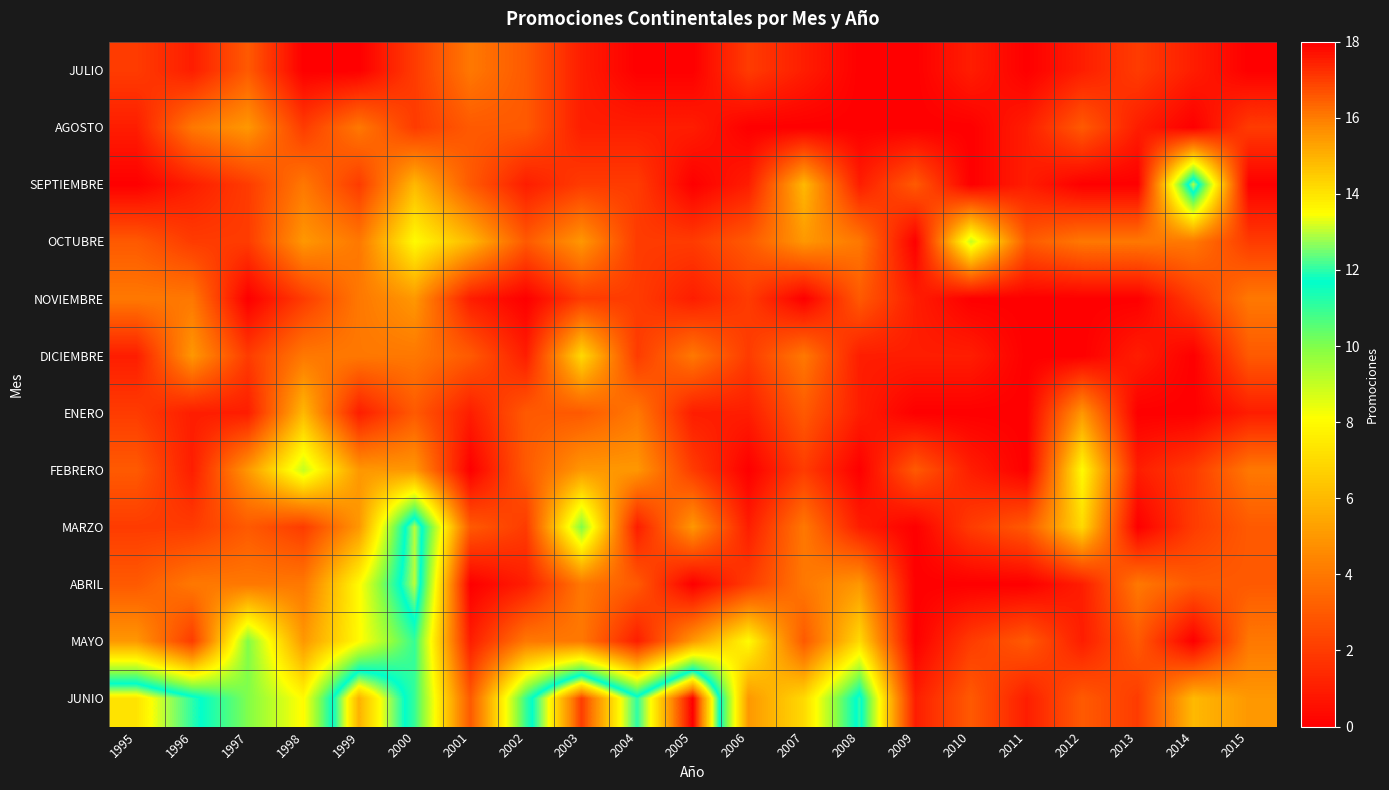

Rank the series at 2006 from lowest to highest value.

AGOSTO, FEBRERO, SEPTIEMBRE, ENERO, MARZO, JULIO, NOVIEMBRE, DICIEMBRE, ABRIL, OCTUBRE, JUNIO, MAYO